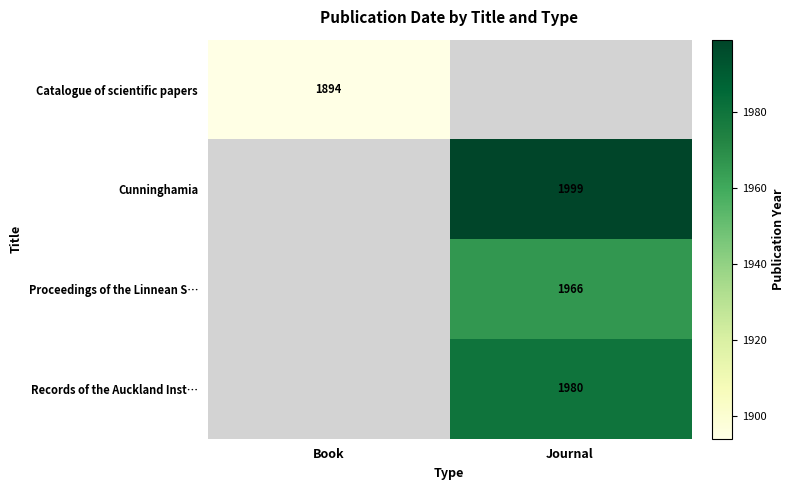

At which category does the chart reach its minimum across all series?

Book